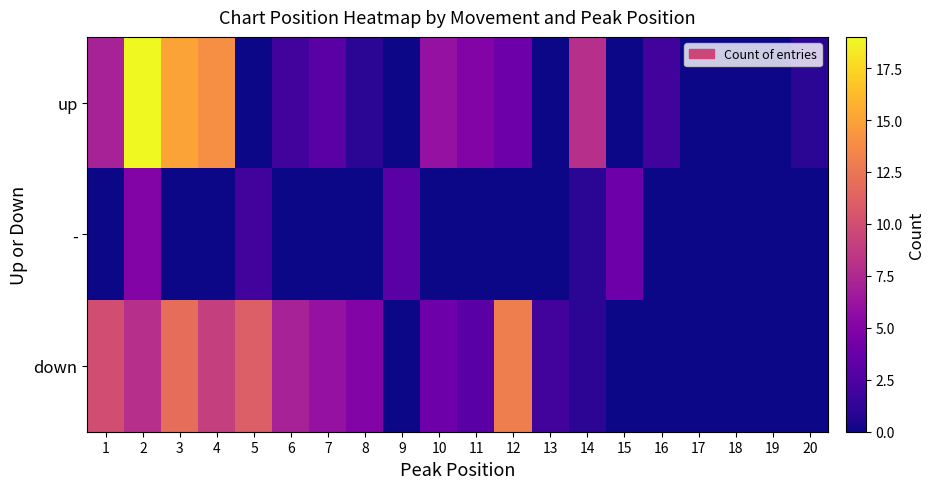

Count the number of data series in this chart.

3